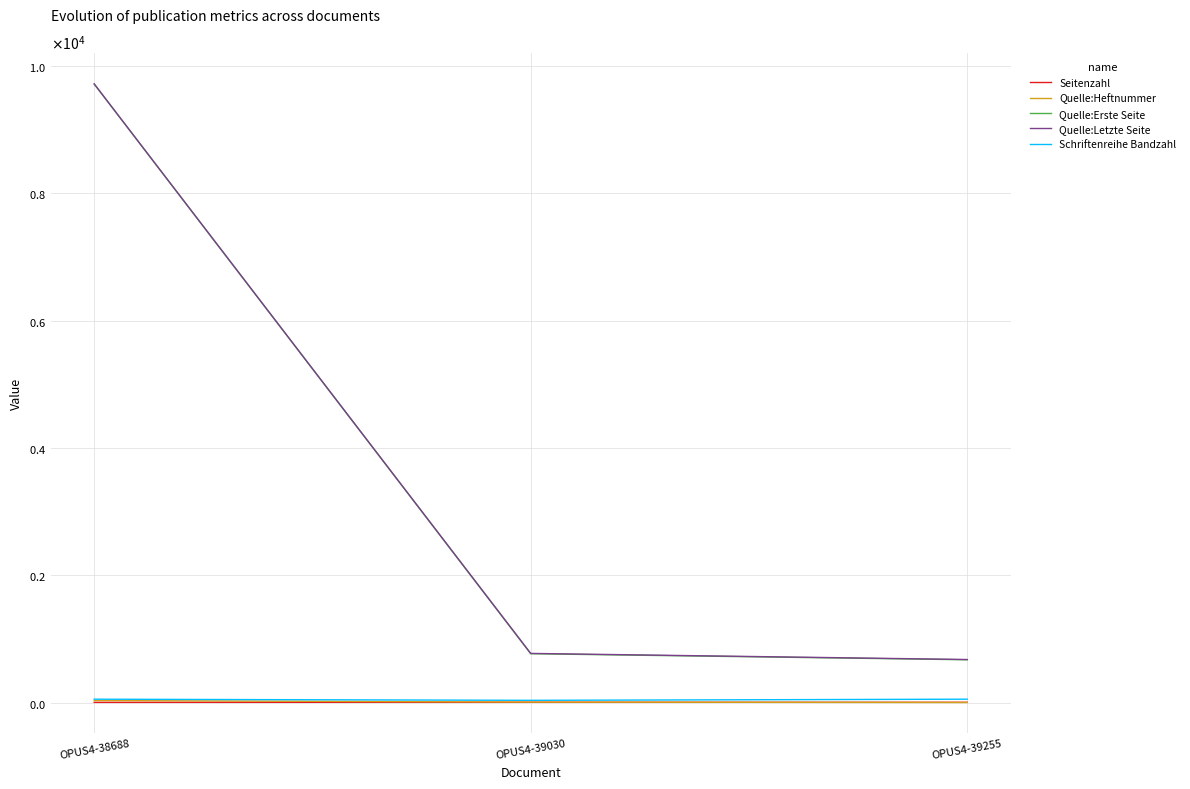

List the series in order of their peak value, highest first.

Quelle:Letzte Seite, Quelle:Erste Seite, Schriftenreihe Bandzahl, Quelle:Heftnummer, Seitenzahl